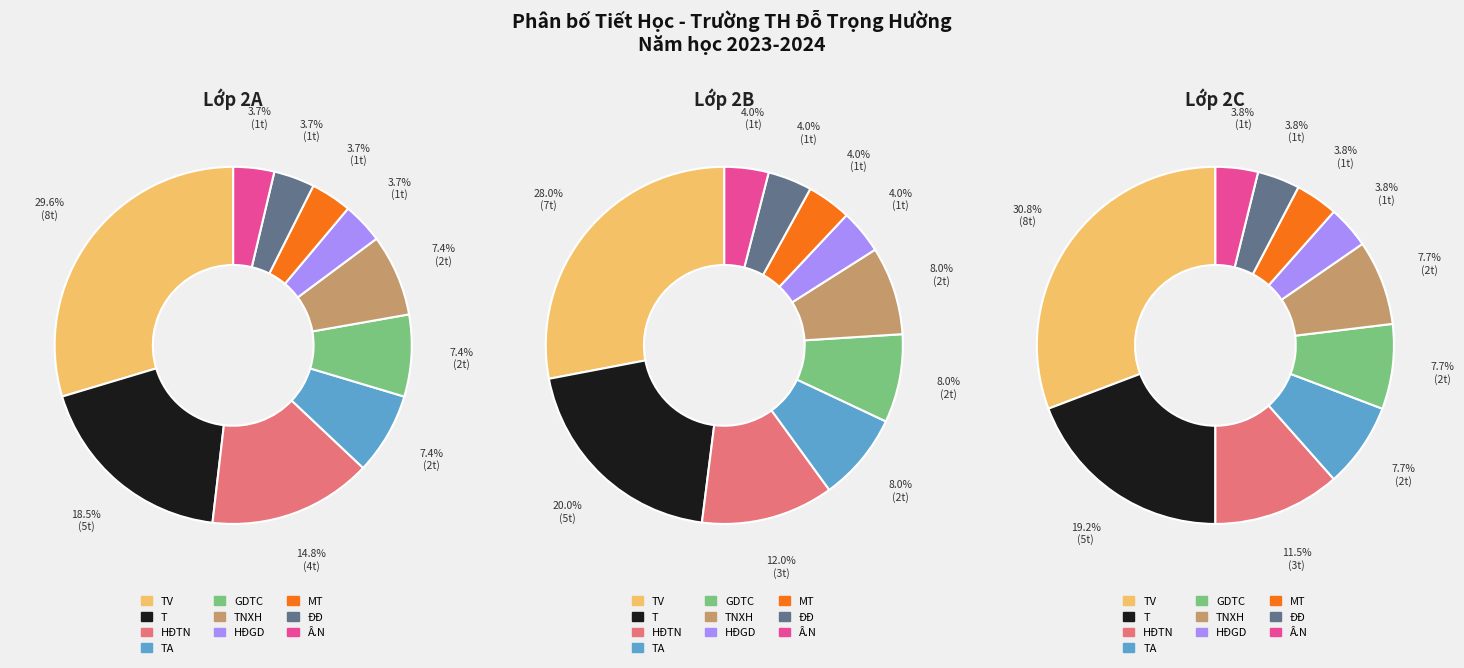

Is there any slice that represents more than half of the pie?

No